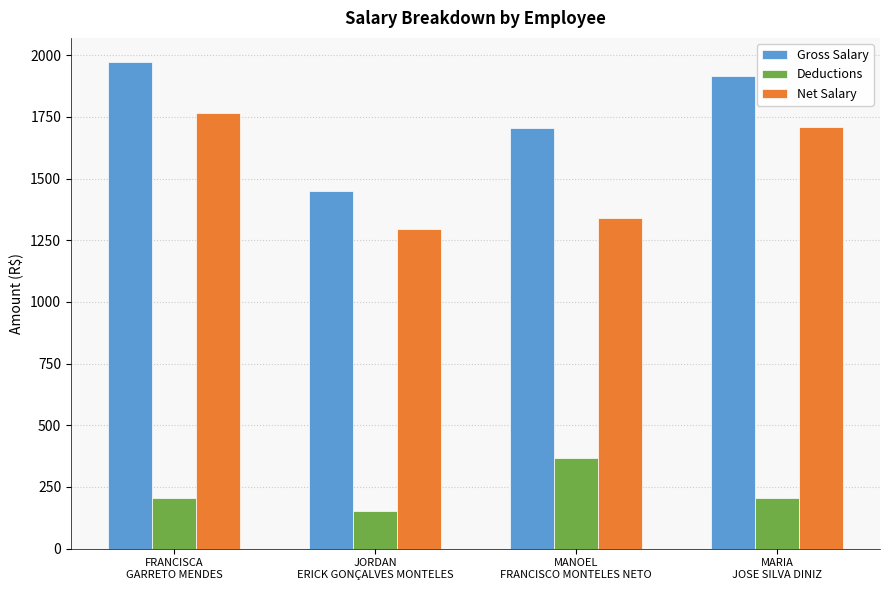

At which label is Net Salary closest to 1531?

MARIA
JOSE SILVA DINIZ